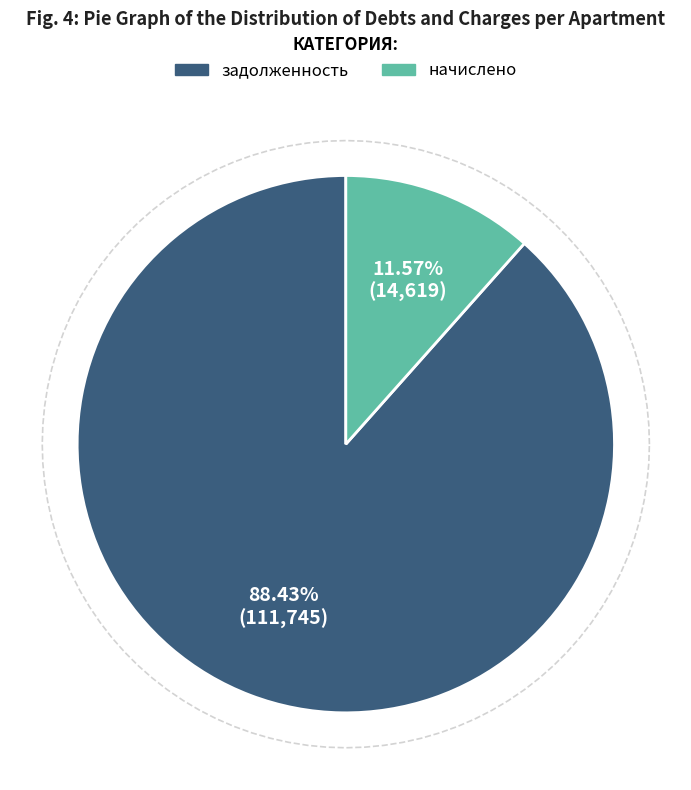

Does 12 account for over 50% of the chart?

No